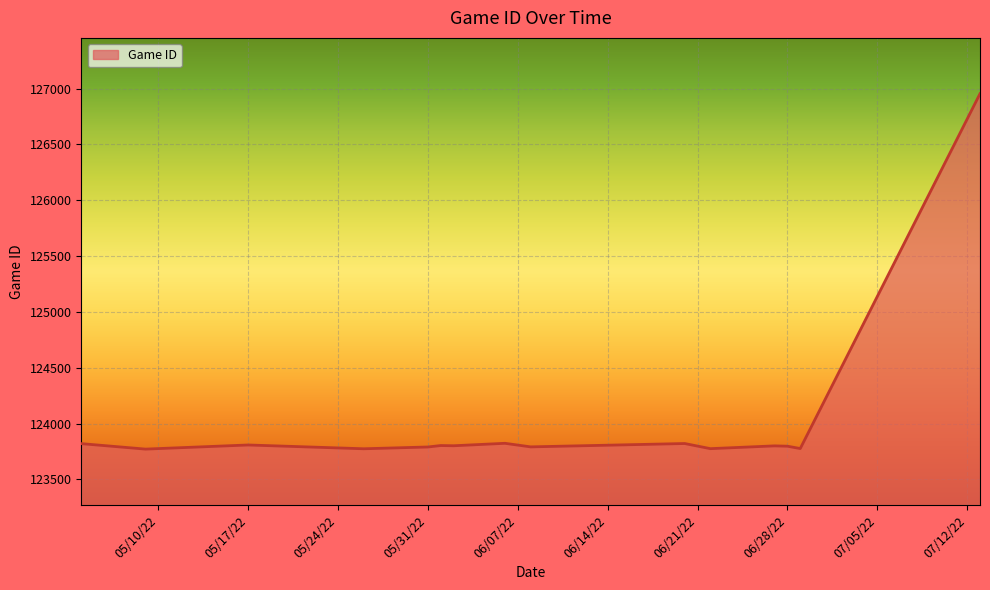

Does the chart display data point markers on the line(s)?

No